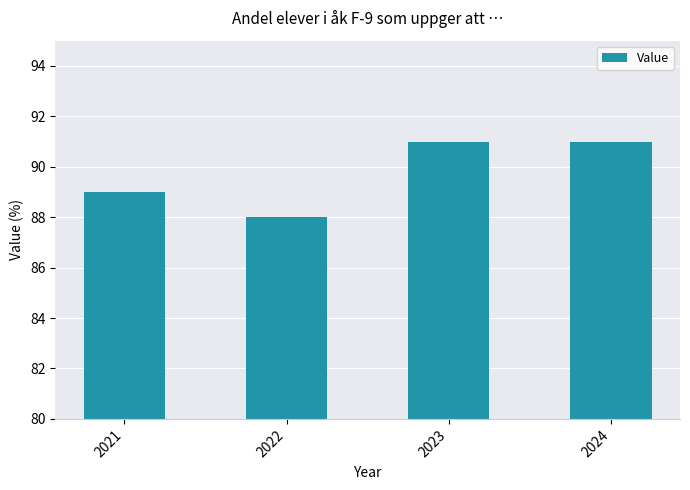

How many distinct data groups are displayed?

1